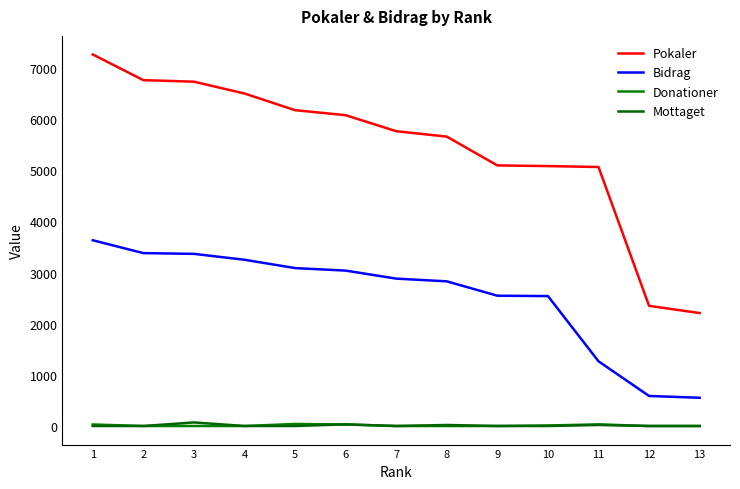

The Mottaget series shows 12 at 11. True or false?

False